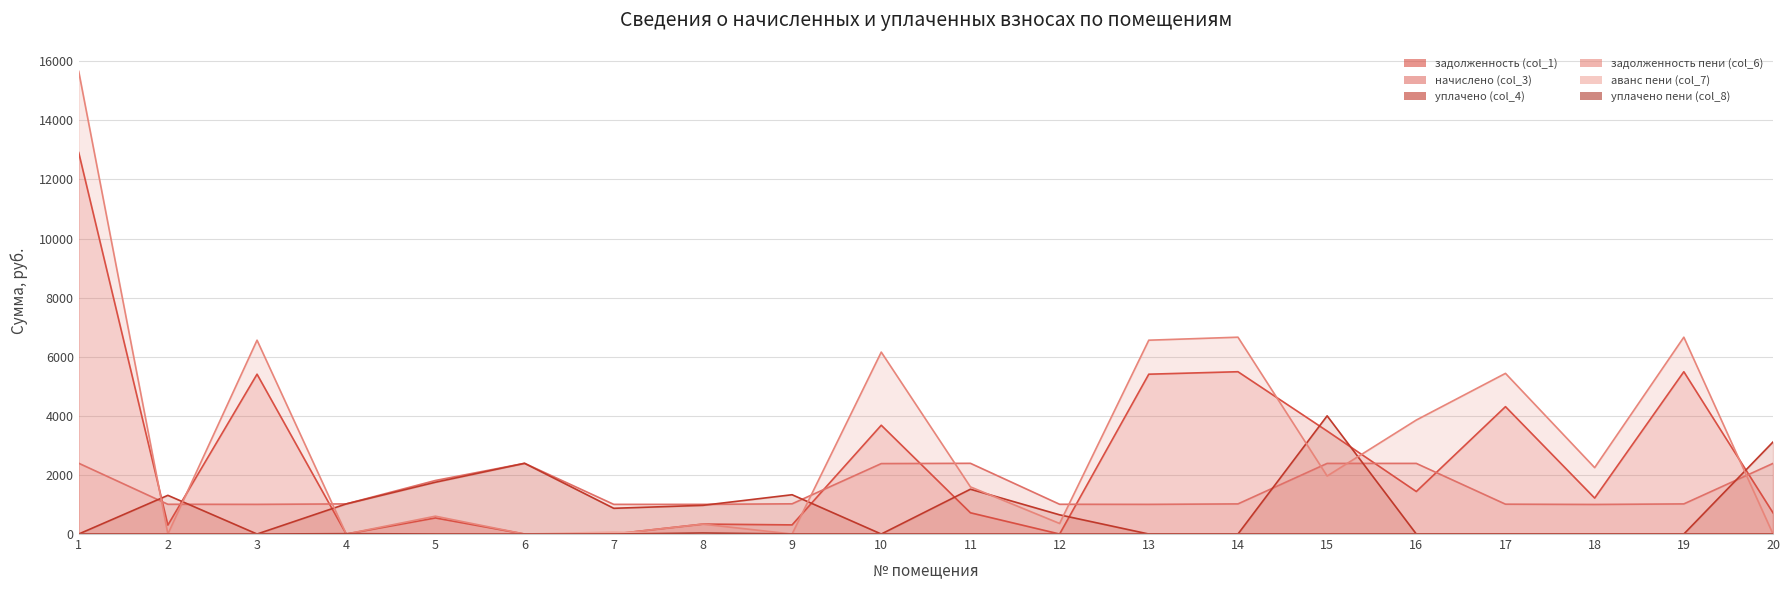

Rank the series by their maximum value, from highest to lowest.

задолженность пени (col_6), задолженность (col_1), уплачено (col_4), начислено (col_3), аванс пени (col_7), уплачено пени (col_8)